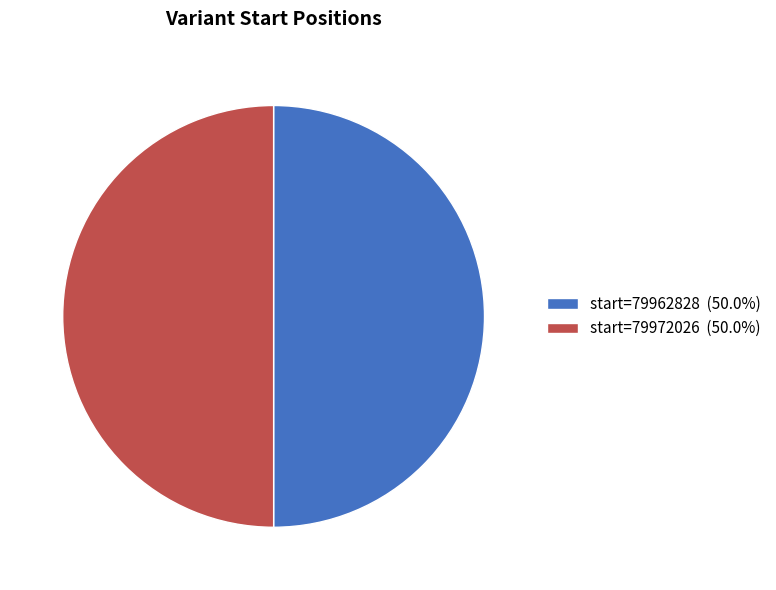

Is the sum of start=79962828 (50.0%) and start=79972026 (50.0%) greater than half?

Yes